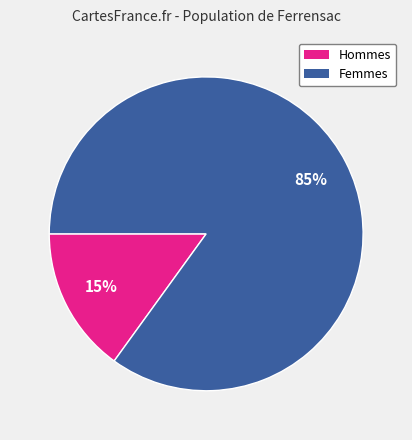

Is there a majority slice in this chart?

Yes